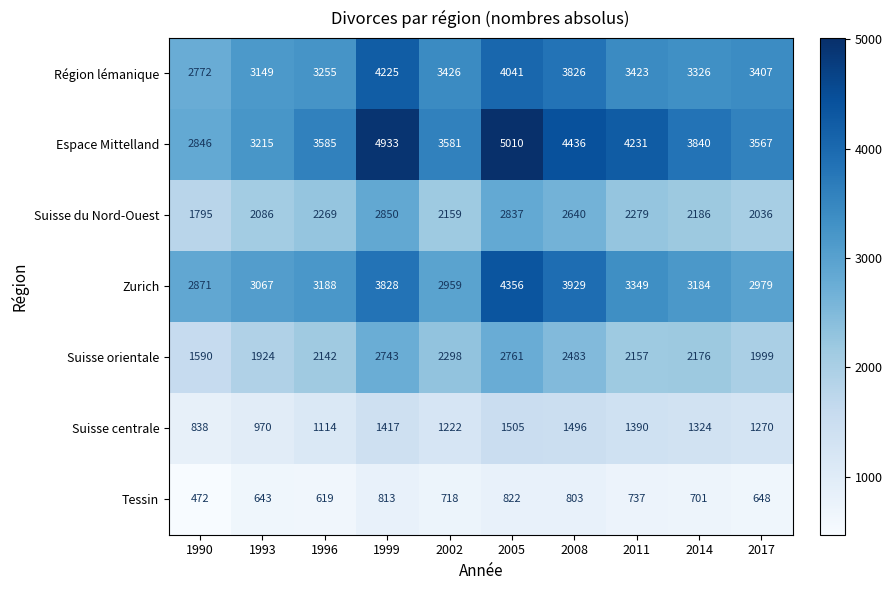

At which category does the chart reach its minimum across all series?

1990